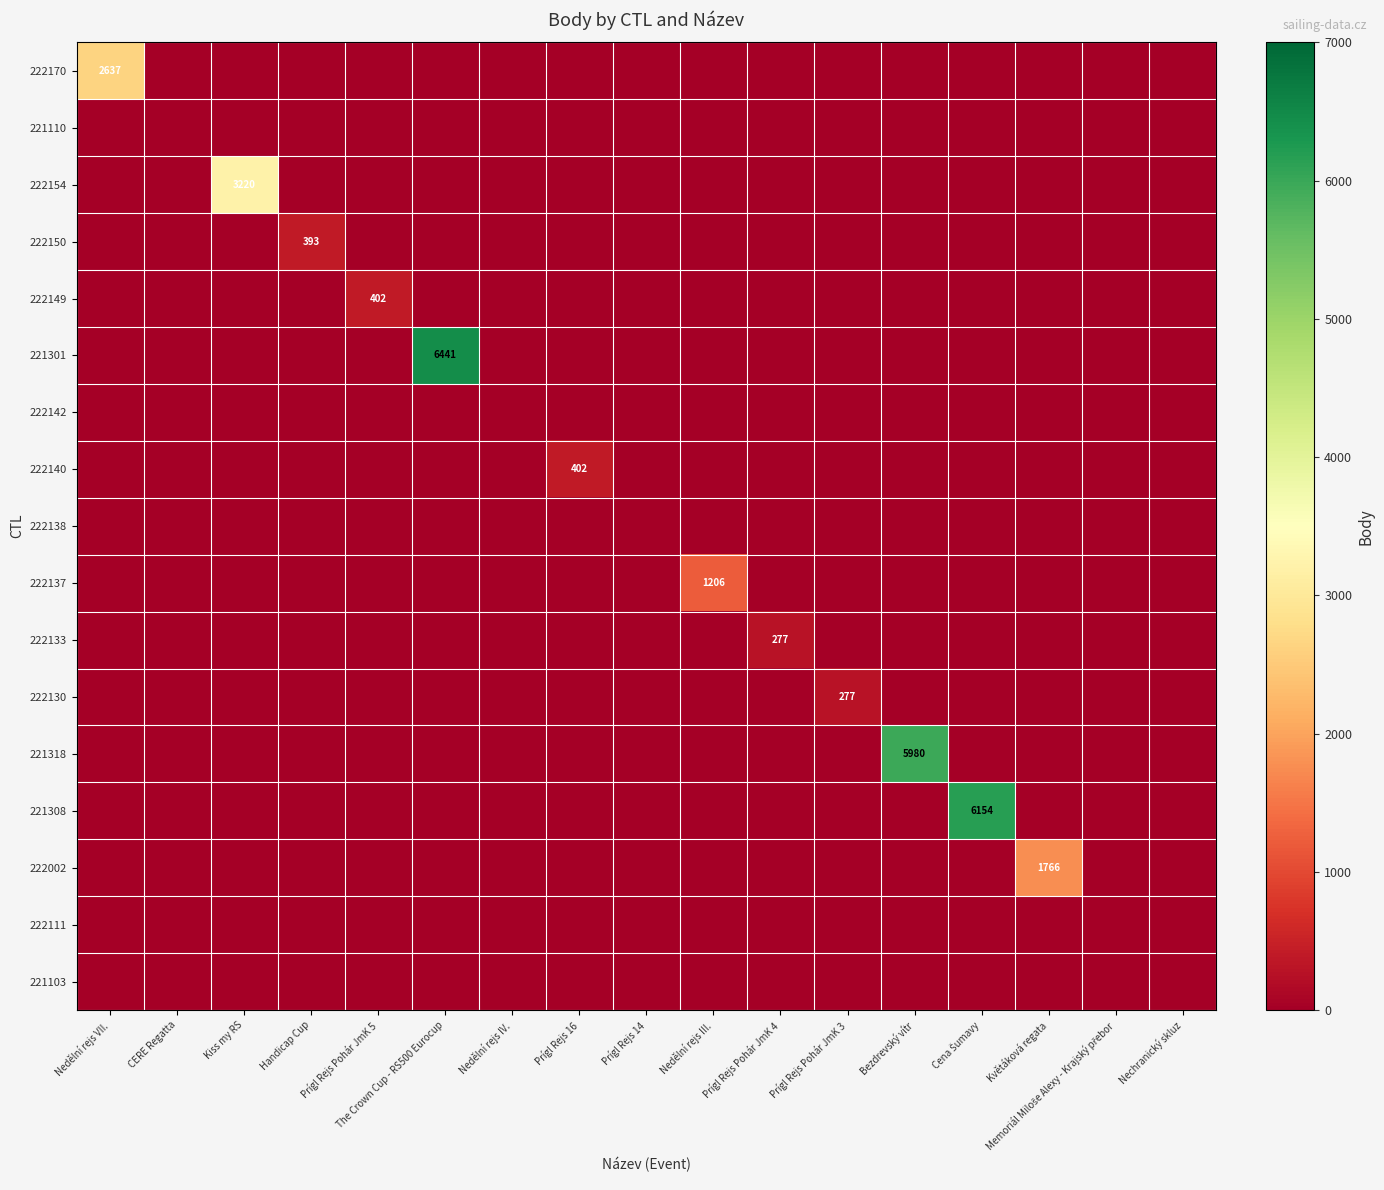

The 222130 series shows 0 at Prígl Rejs 14. True or false?

True